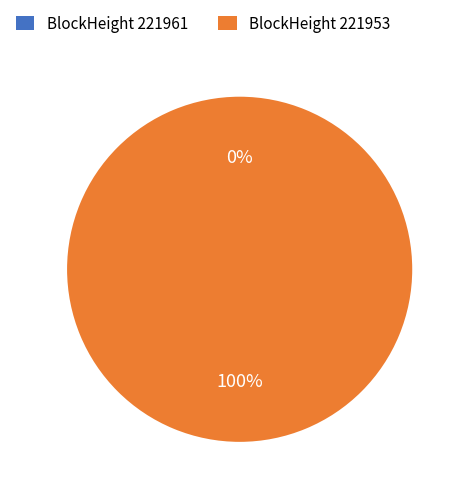

Count the number of slices in the pie.

2